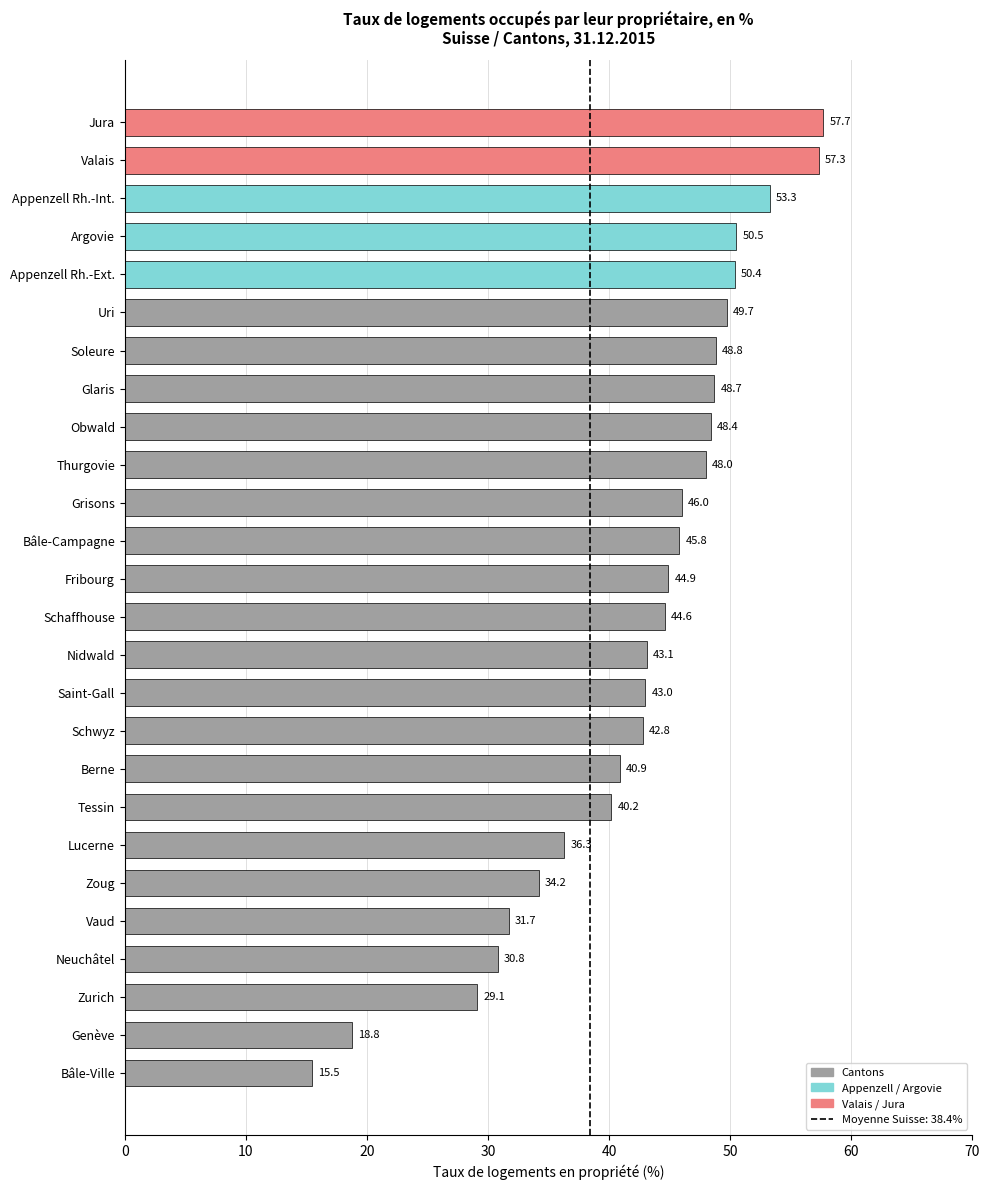

What is the sum of the values at Saint-Gall and Jura?

100.7